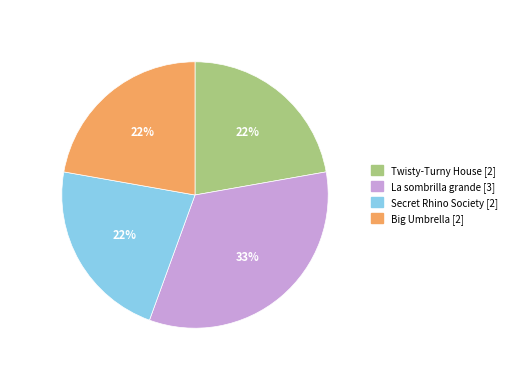

To the nearest percent, what portion does Secret Rhino Society [2] represent?

22%